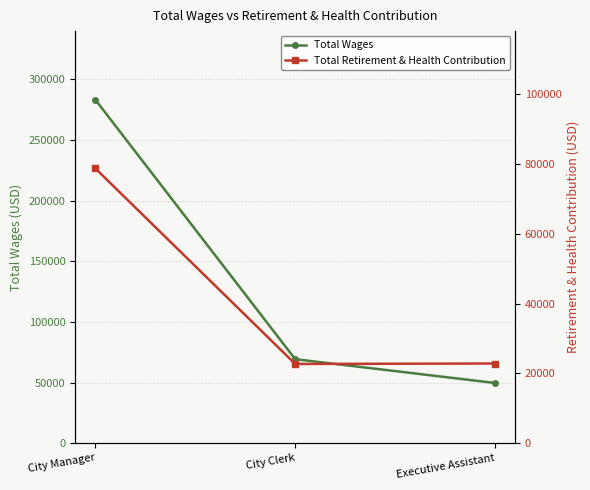

What is the difference between the maximum and minimum values in the Total Retirement & Health Contribution series?

56059